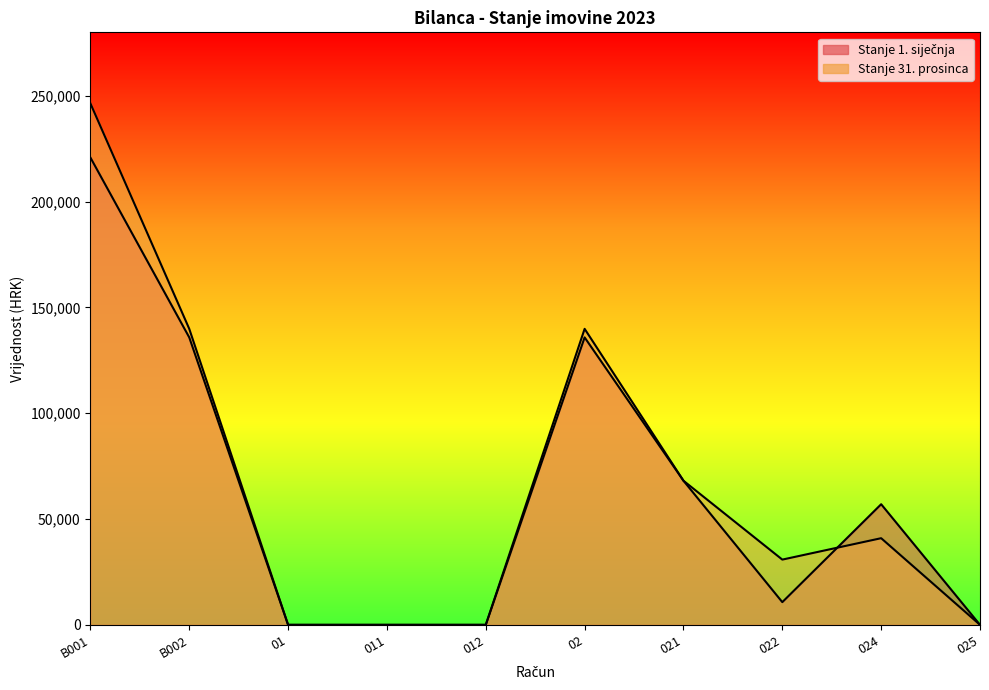

Which label corresponds to the largest value in the chart?

B001